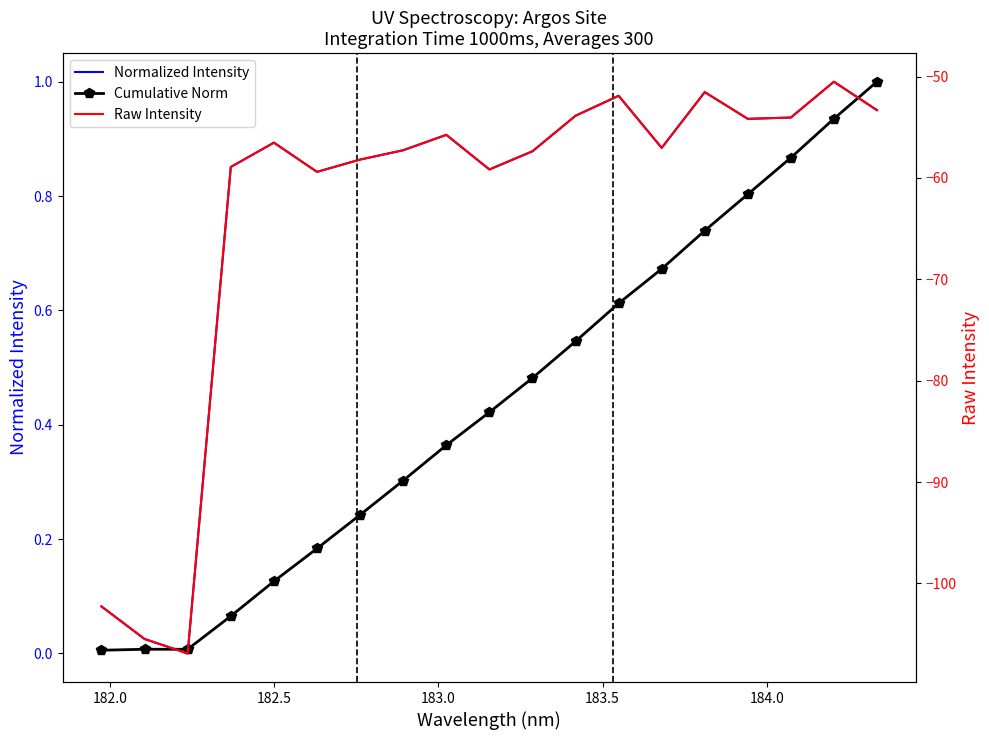

Reading right to left, list all the values displayed in this chart.

Normalized Intensity: 1.0	1.0	0.9	0.9	1.0	0.9	1.0	0.9	0.9	0.8	0.9	0.9	0.9	0.8	0.9	0.9	0.0	0.0	0.1
Cumulative Norm: 1.0	0.9	0.9	0.8	0.7	0.7	0.6	0.5	0.5	0.4	0.4	0.3	0.2	0.2	0.1	0.1	0.0	0.0	0.0
Raw Intensity: -53.3	-50.5	-54.0	-54.2	-51.5	-57.0	-51.9	-53.9	-57.4	-59.2	-55.7	-57.3	-58.2	-59.4	-56.5	-58.9	-106.9	-105.5	-102.3